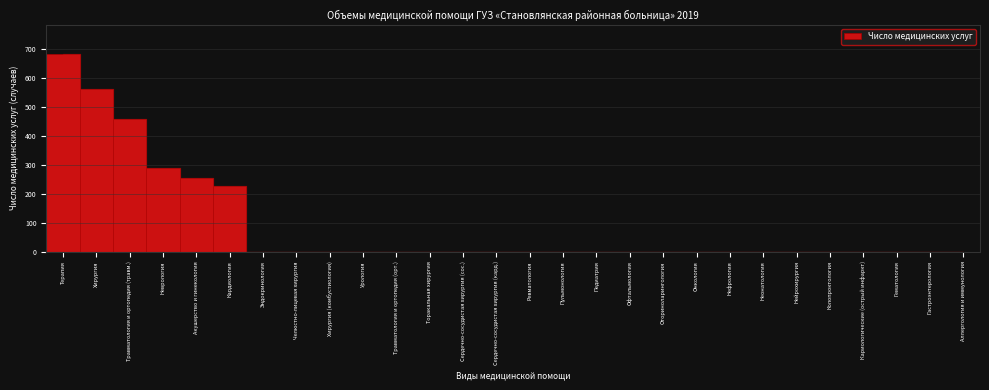

Reading right to left, extract all data points from this chart.

Аллергология и иммунология=0	Гастроэнтерология=0	Гематология=0	Кариологические (острый инфаркт)=0	Колопроктология=0	Нейрохирургия=0	Неонатология=0	Нефрология=0	Онкология=0	Оториноларингология=0	Офтальмология=0	Педиатрия=0	Пульмонология=0	Ревматология=0	Сердечно-сосудистая хирургия (кард.)=0	Сердечно-сосудистая хирургия (сос.)=0	Торакальная хирургия=0	Травматология и ортопедия (орт.)=0	Урология=0	Хирургия (комбустиология)=0	Челюстно-лицевая хирургия=0	Эндокринология=0	Кардиология=226	Акушерство и гинекология=255	Неврология=288	Травматология и ортопедия (травм.)=458	Хирургия=562	Терапия=681